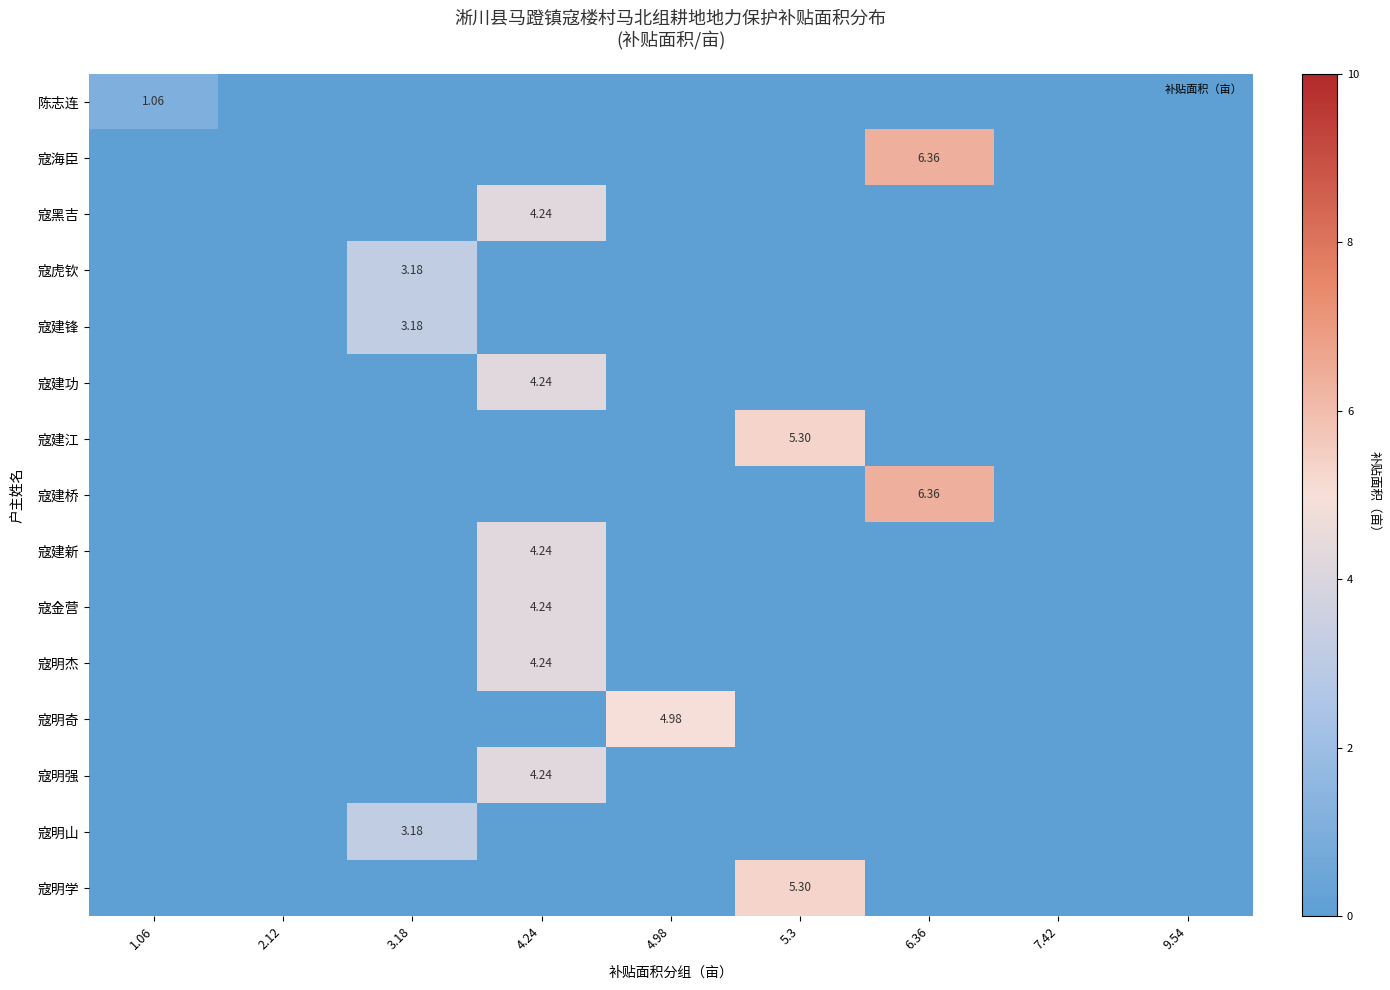

Which has a higher value, 6.36 or 2.12?

6.36